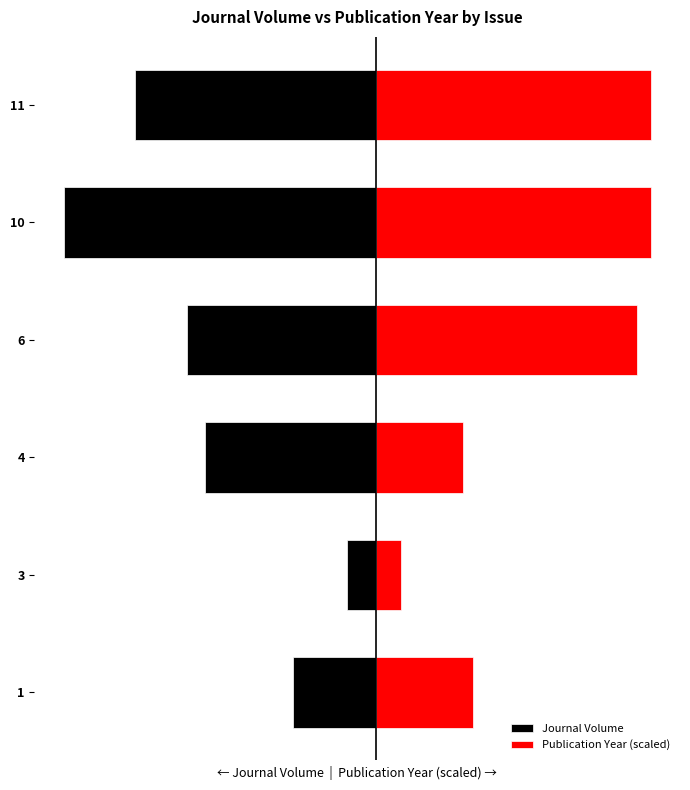

Are the bars grouped side by side (vs. stacked)?

Yes